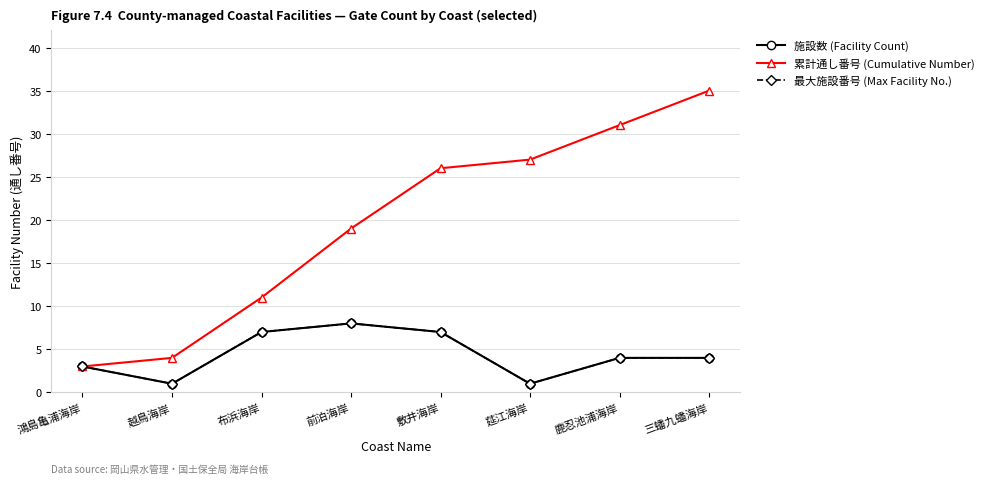

At which category is the sum across all series the highest?

三蟠九蟠海岸